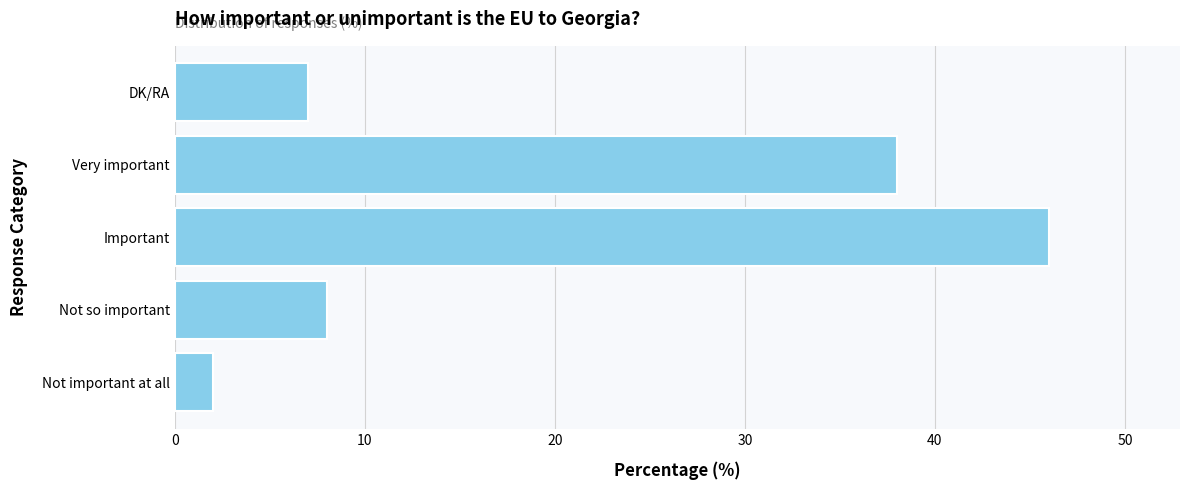

What is the average value?

20